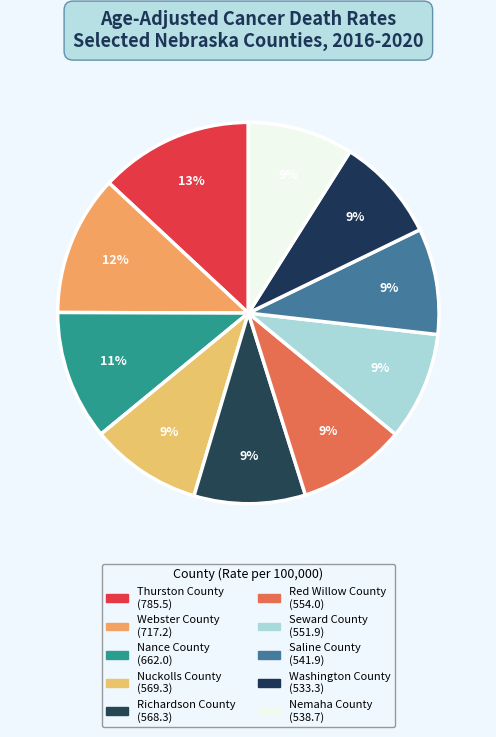

How many slices are in this pie chart?

10